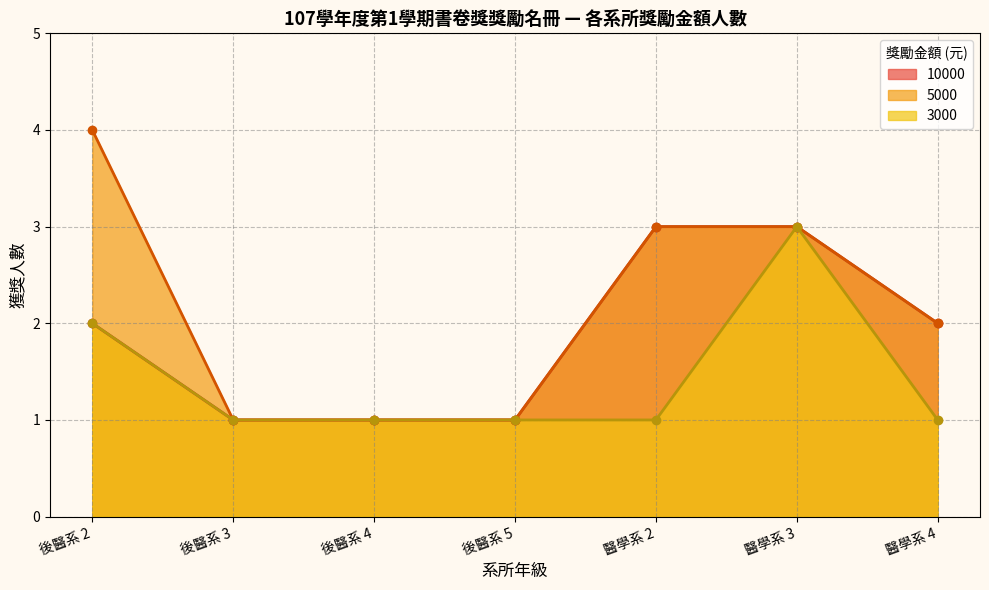

What is the total value across all series at 後醫系 5?

3